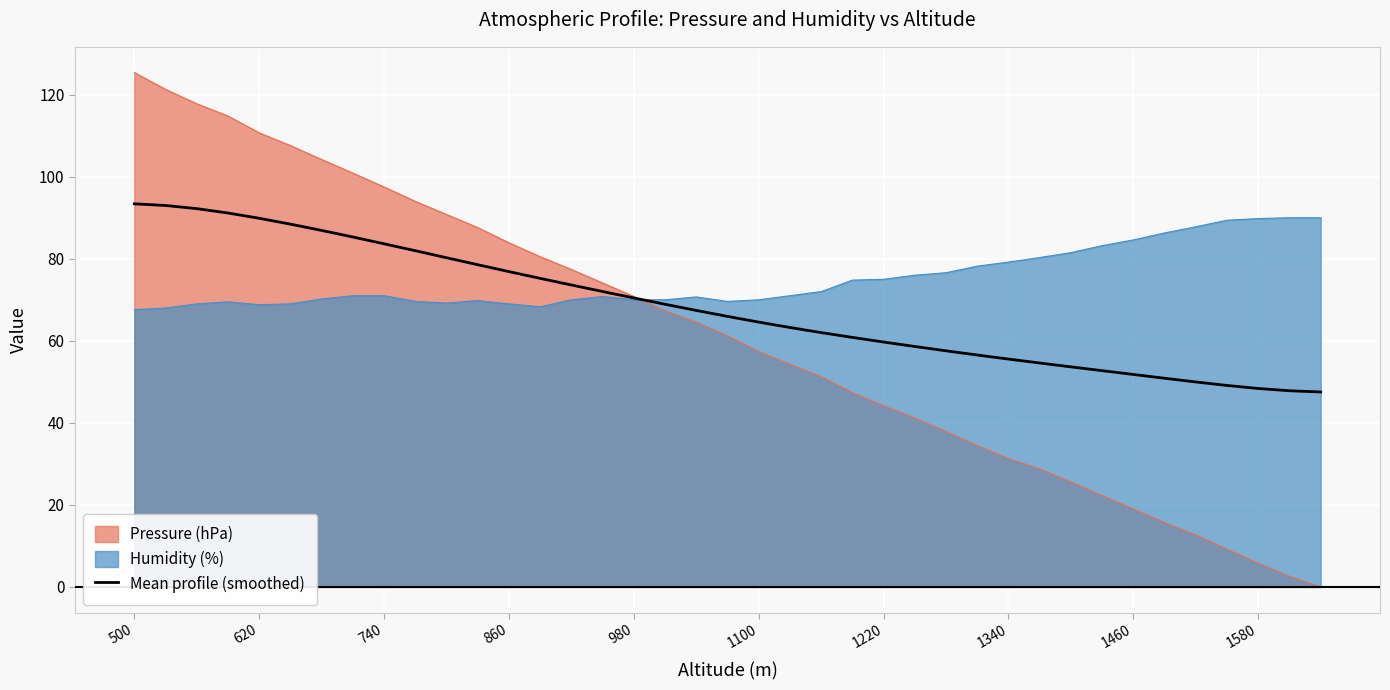

Which series has the widest spread of values?

Pressure (hPa)